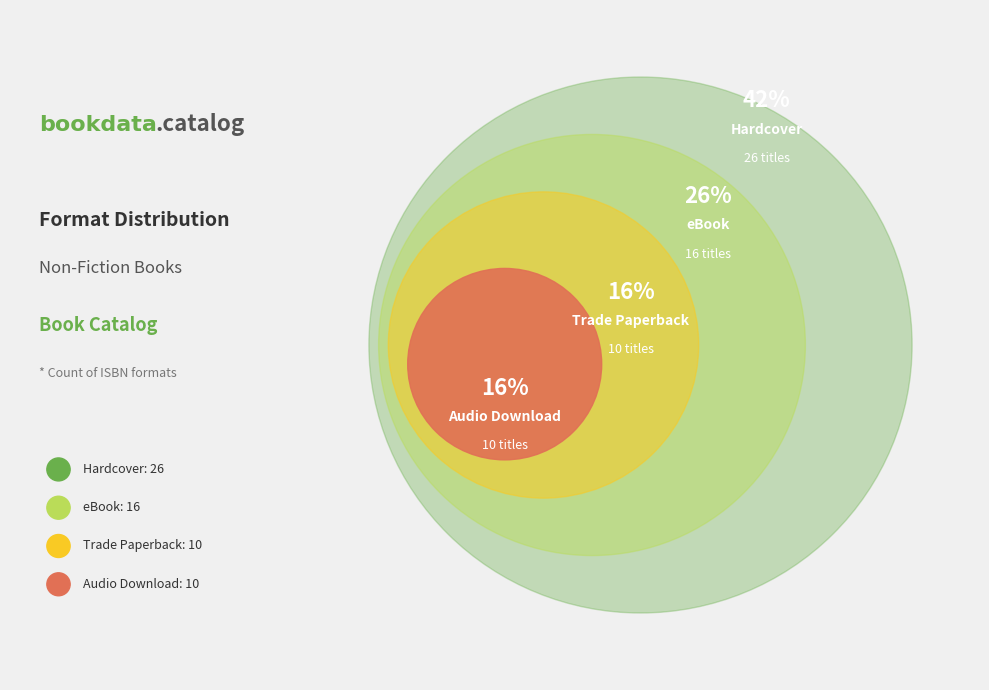

What is the total percentage of Audio Download and Hardcover?

58.1%